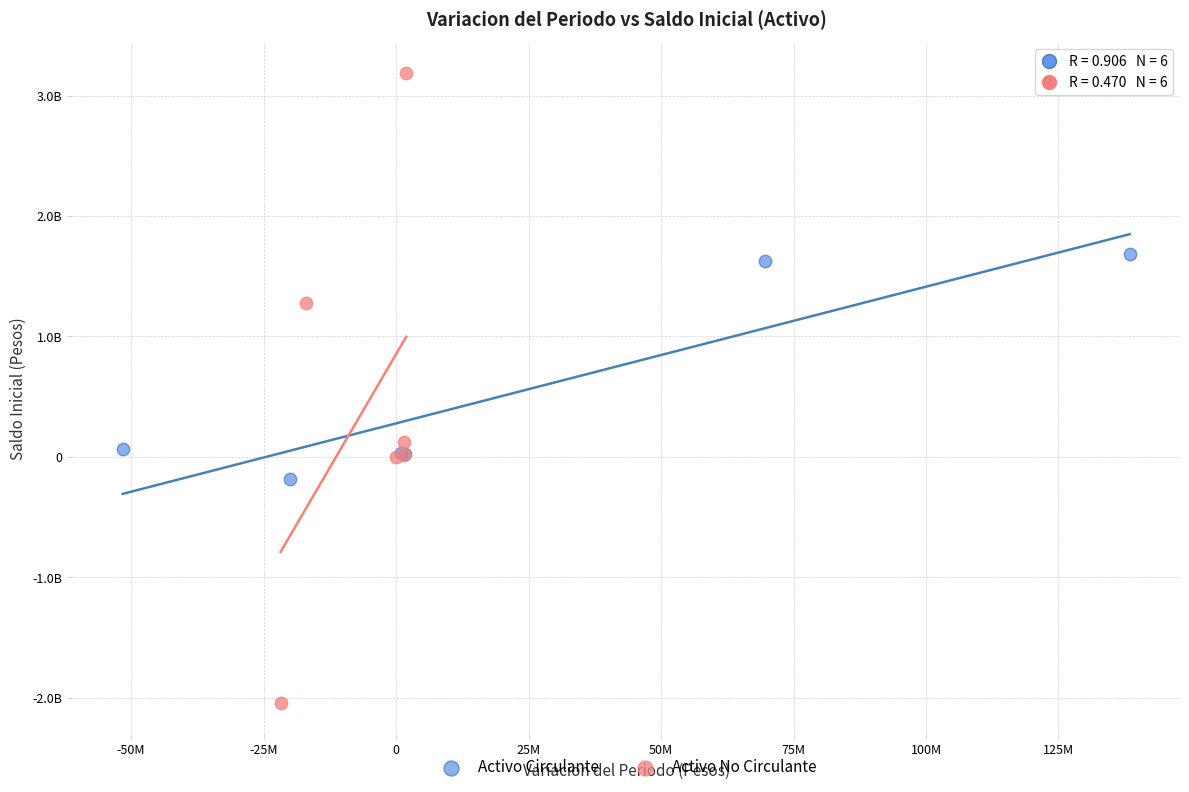

Which series has the widest spread of Y values?

Activo No Circulante